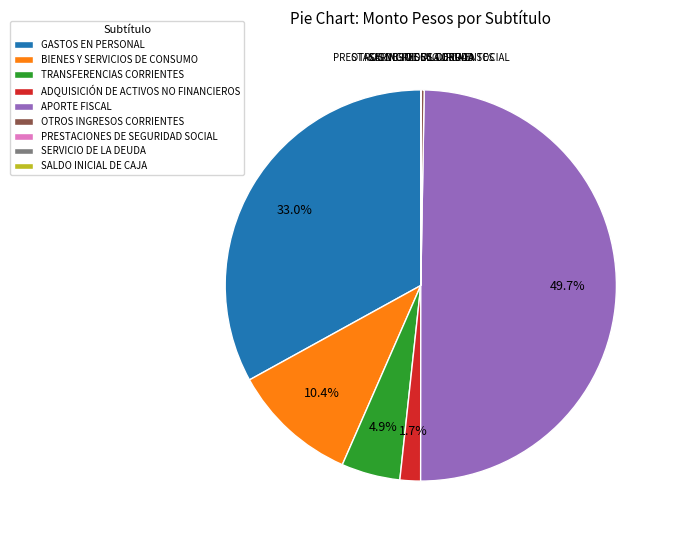

Which category has the biggest portion of the pie?

APORTE FISCAL